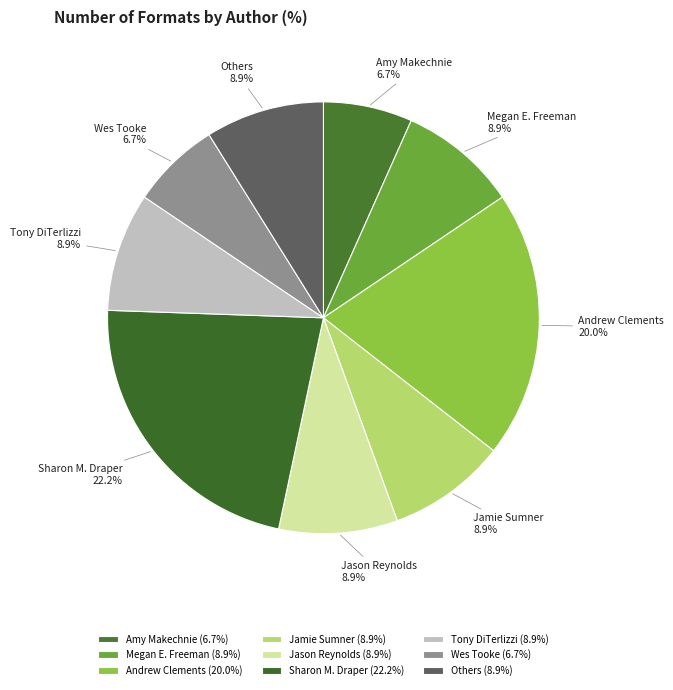

Does Wes Tooke account for over 50% of the chart?

No